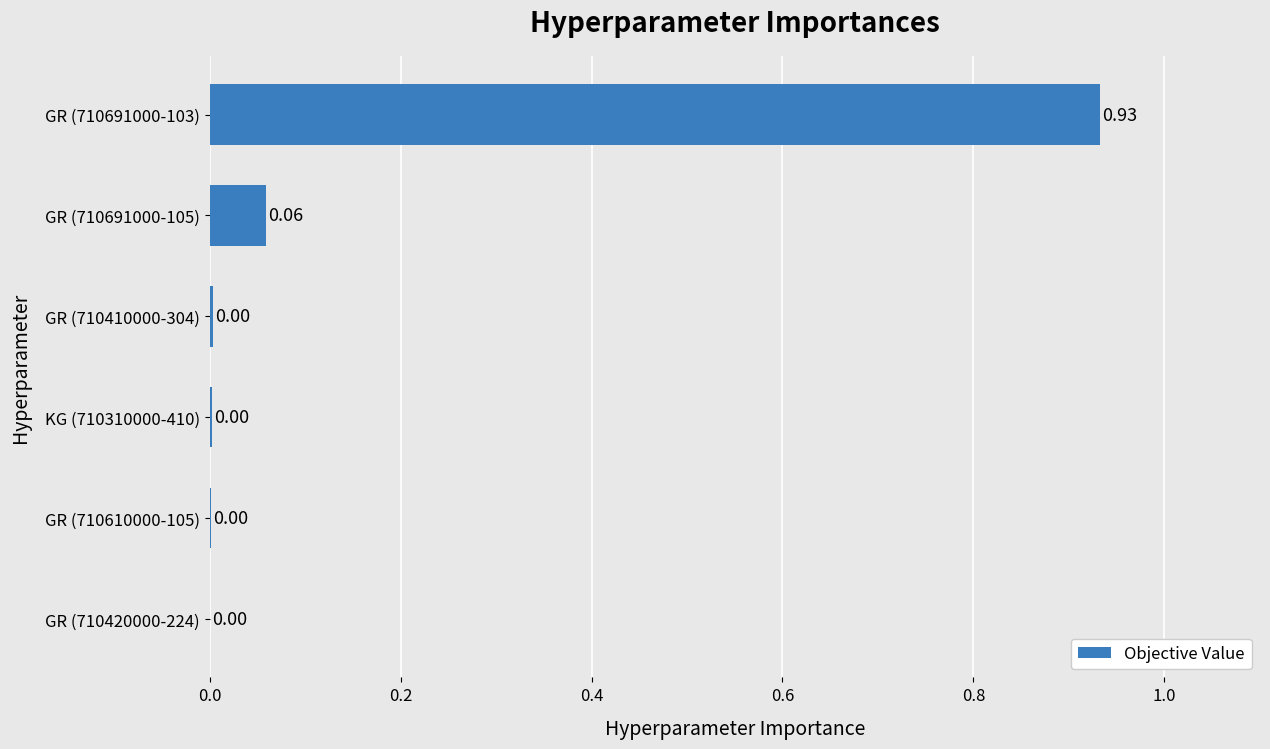

What is the change in value from KG (710310000-410) to GR (710691000-105)?

+0.1